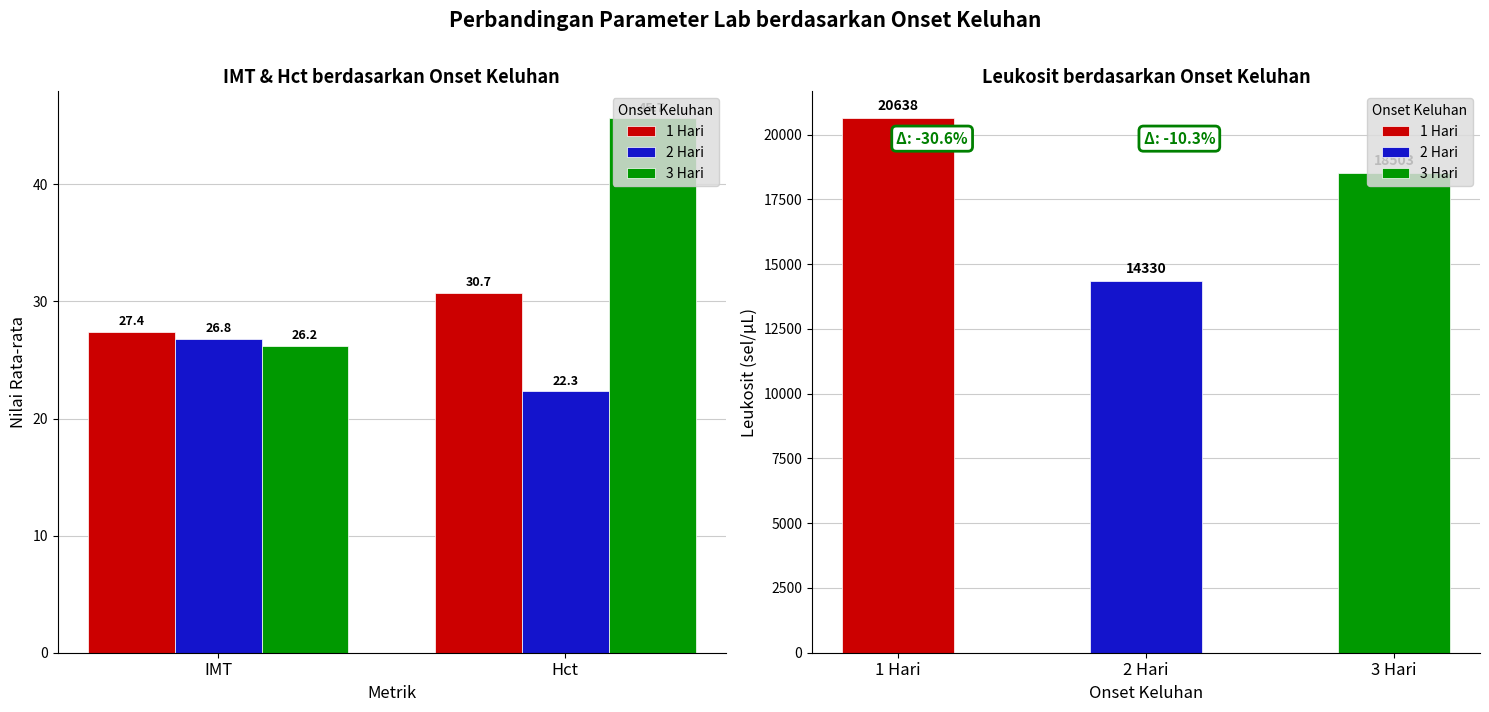

How many values in the 1 Hari series exceed 30?

1